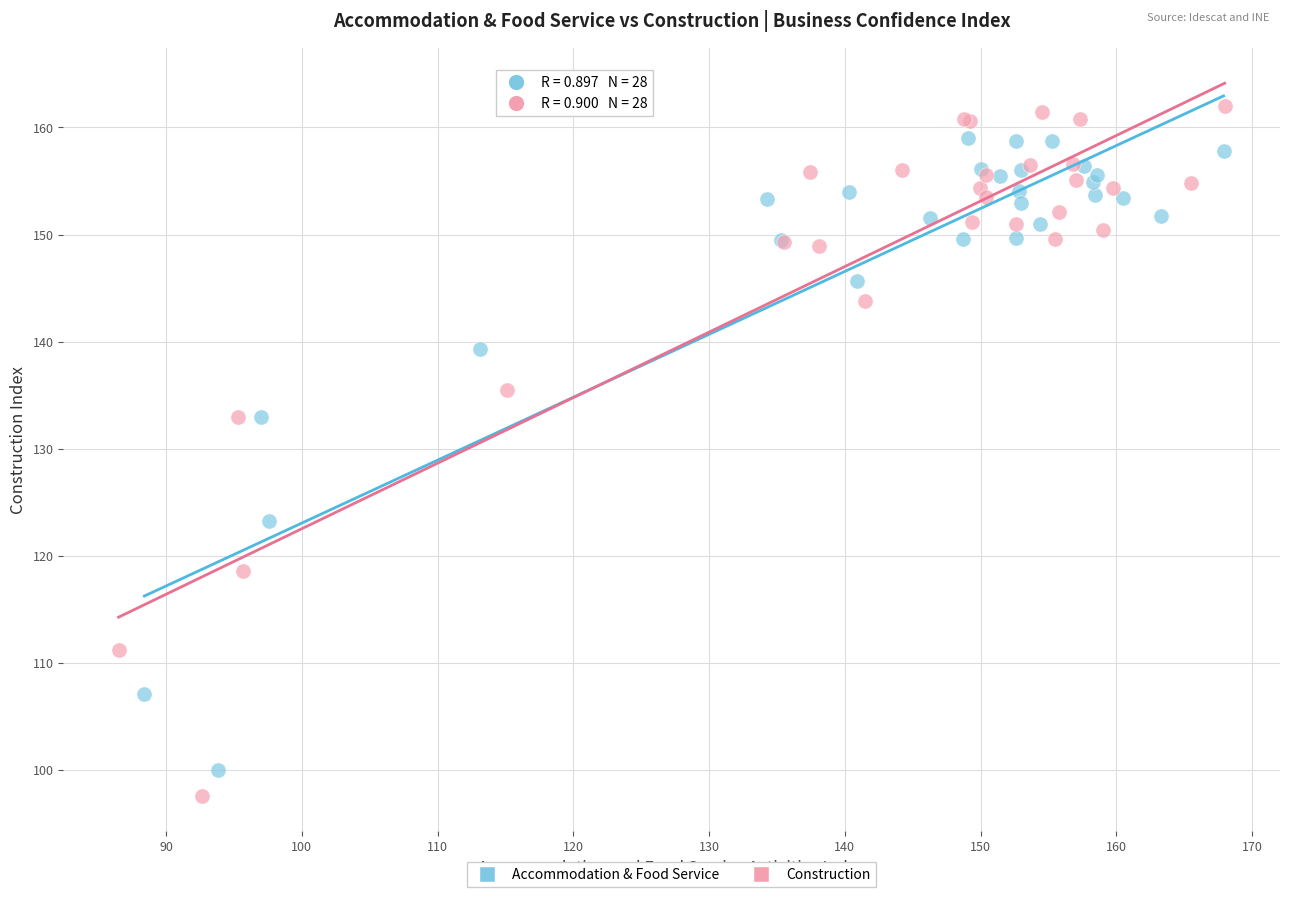

Which series has the widest spread of Y values?

Construction